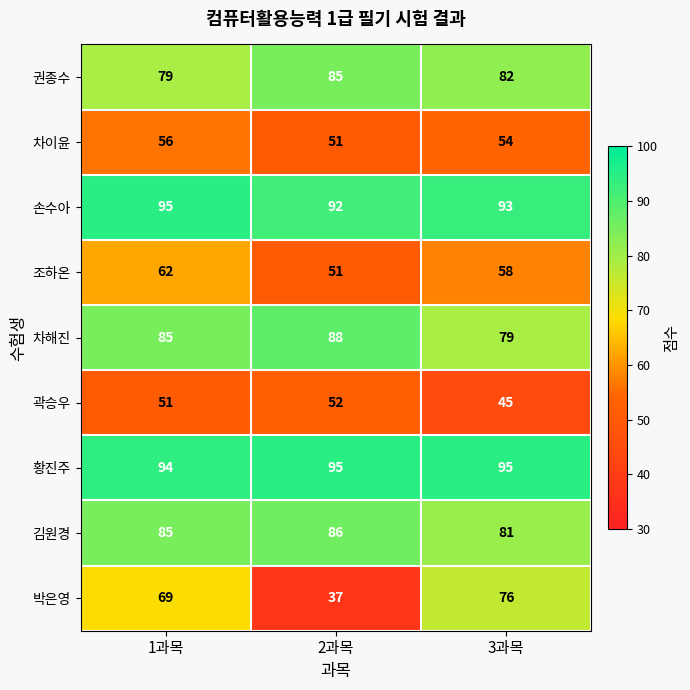

What is the sum of all 차이윤 values?

161